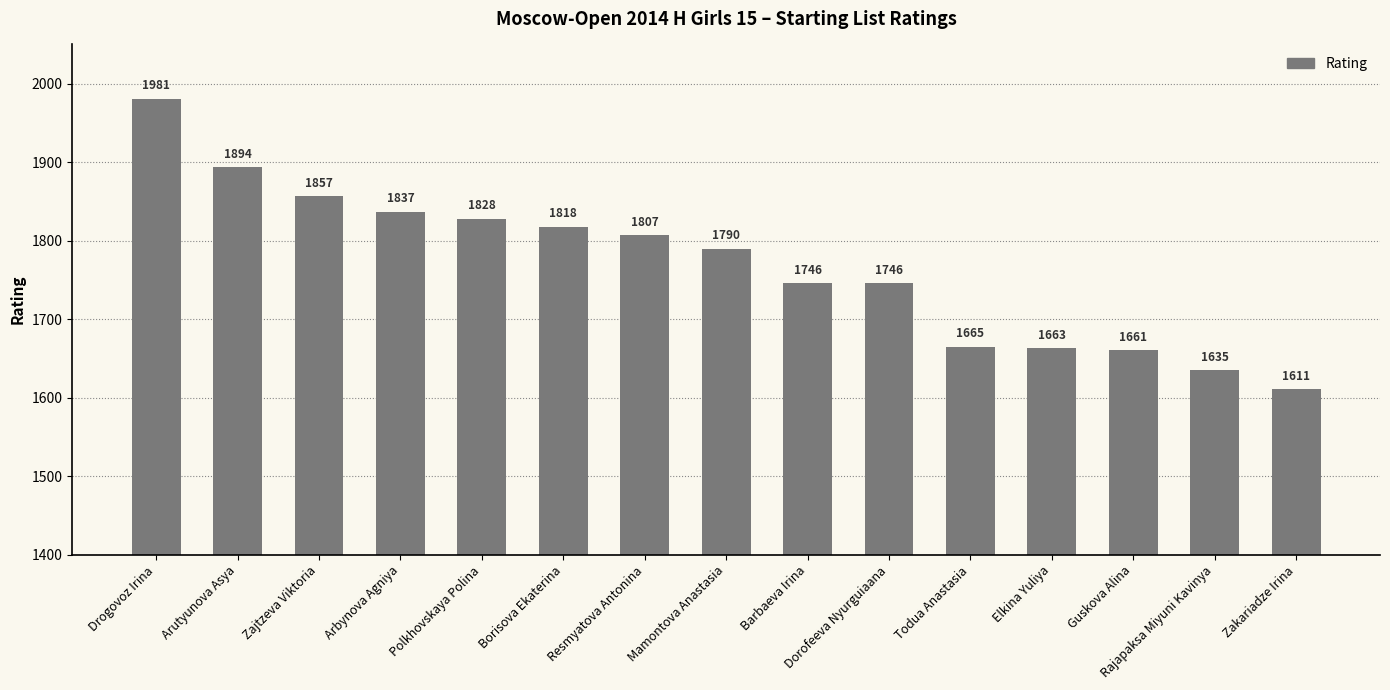

What is the approximate value at Dorofeeva Nyurguiaana, to the nearest 10?

1750